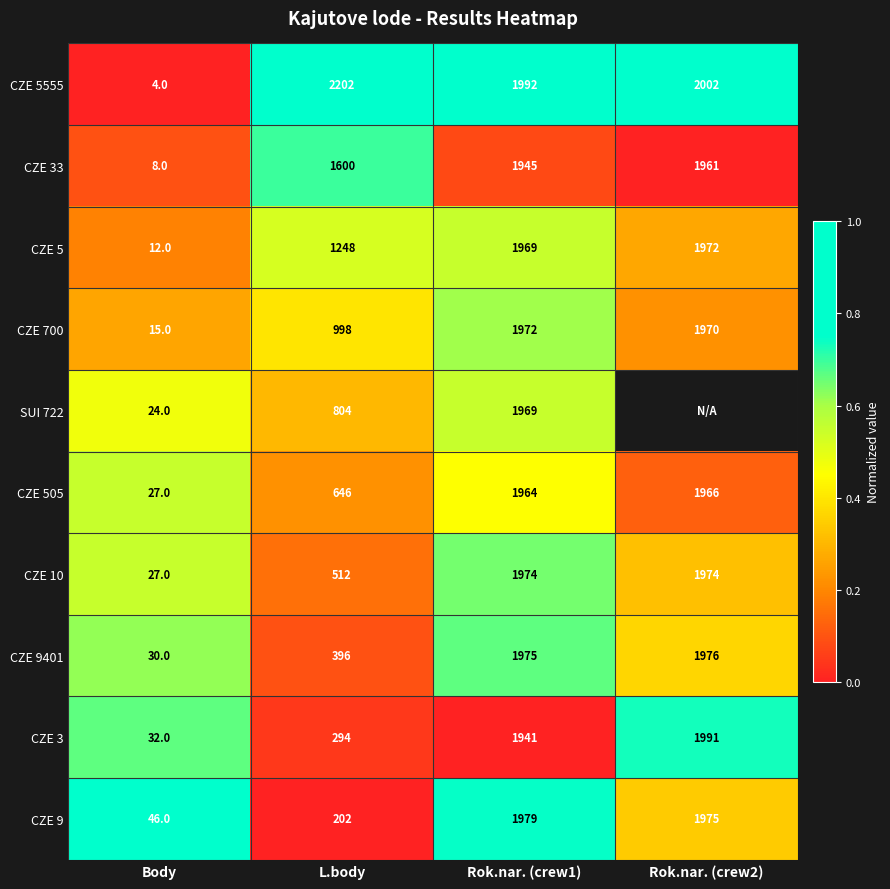

What is the maximum value for CZE 3?

1991